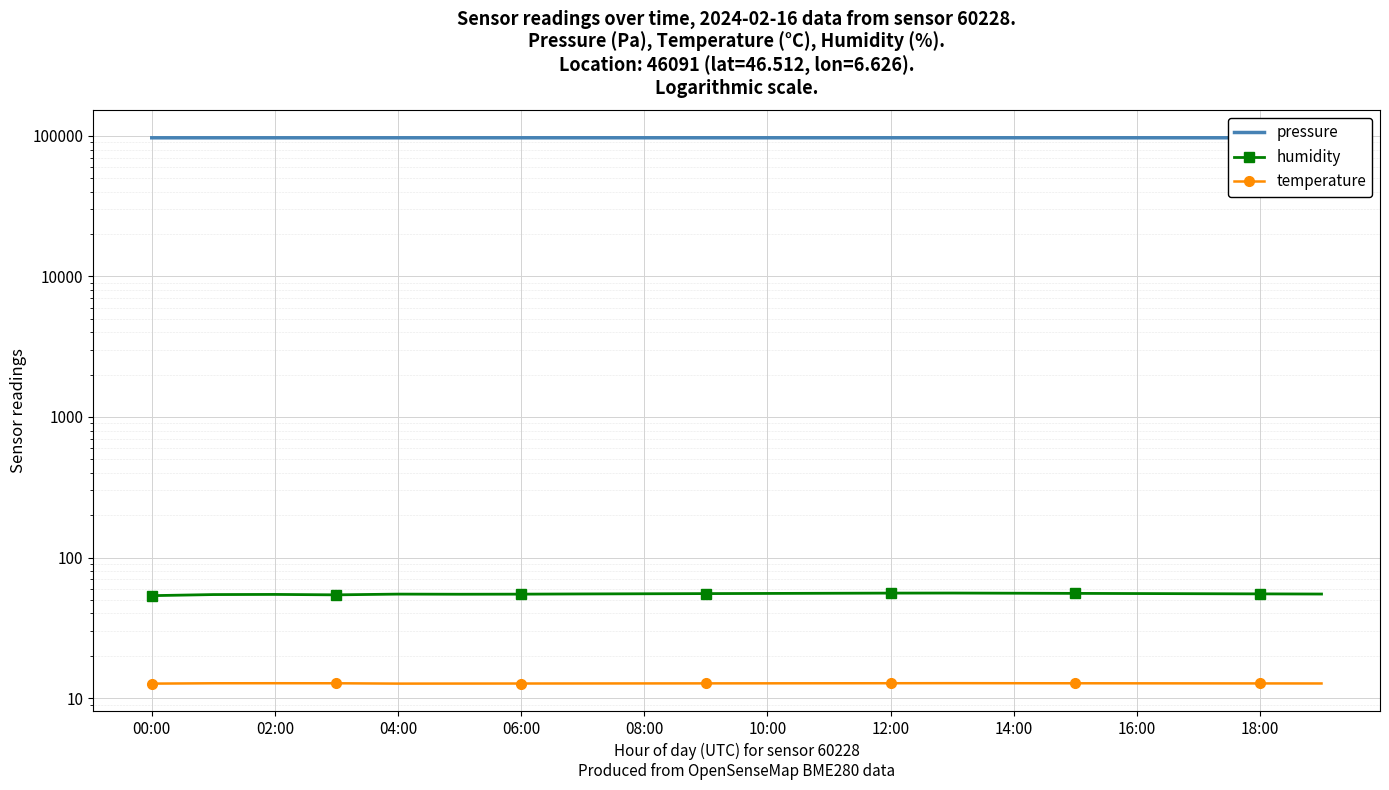

What is the difference between the humidity values at 18:00 and 14:00?

0.3